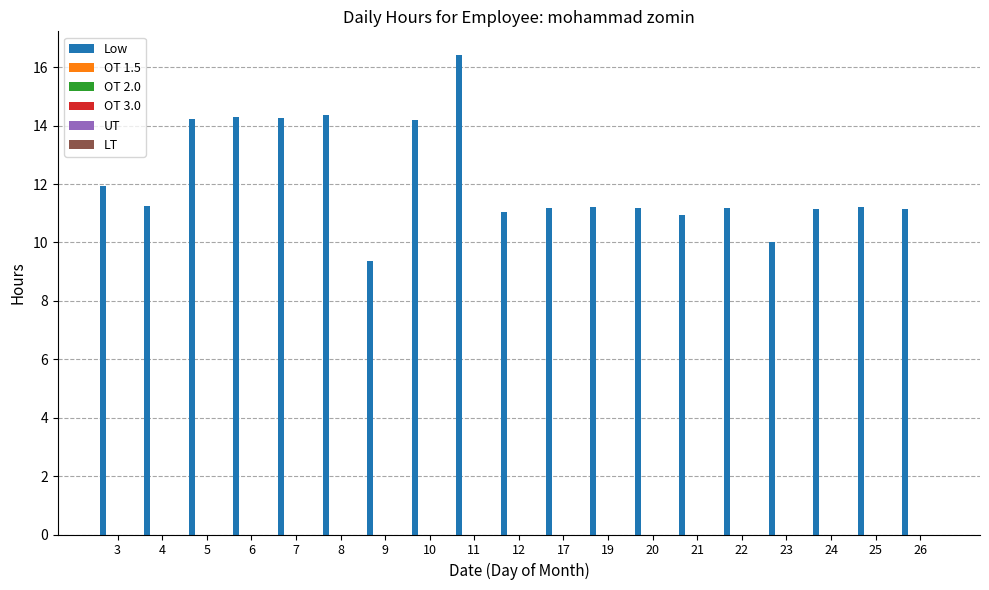

What is the average value?

12.1